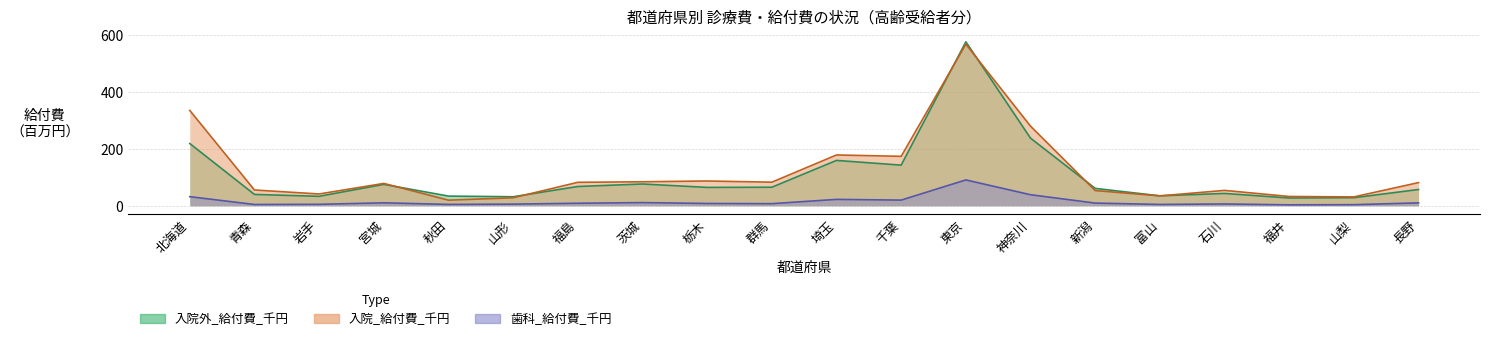

What is the value of the 入院_件数 point at the 11th from the left?

178.0